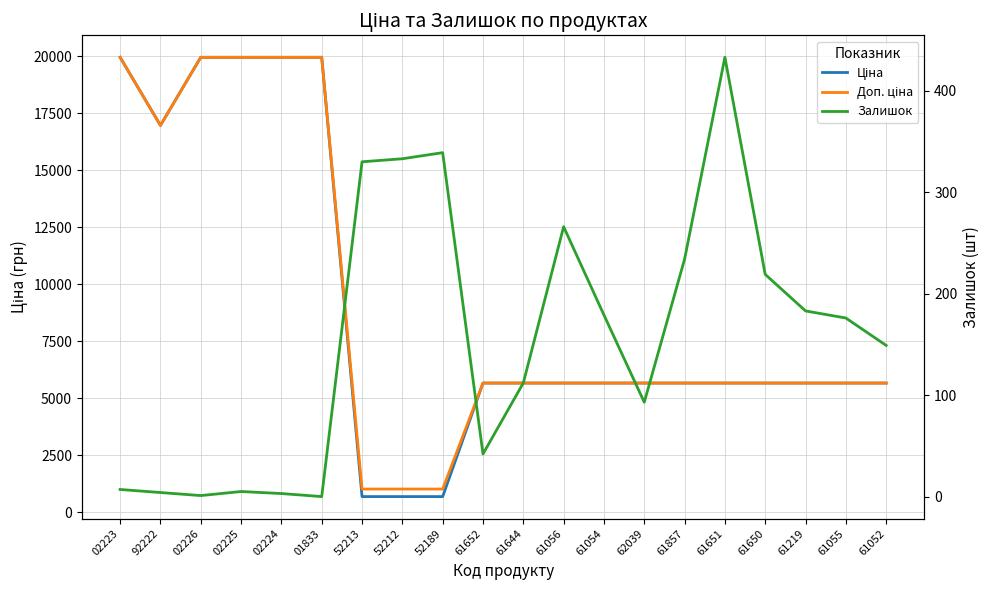

Rank the series by their maximum value, from lowest to highest.

Залишок, Ціна, Доп. ціна